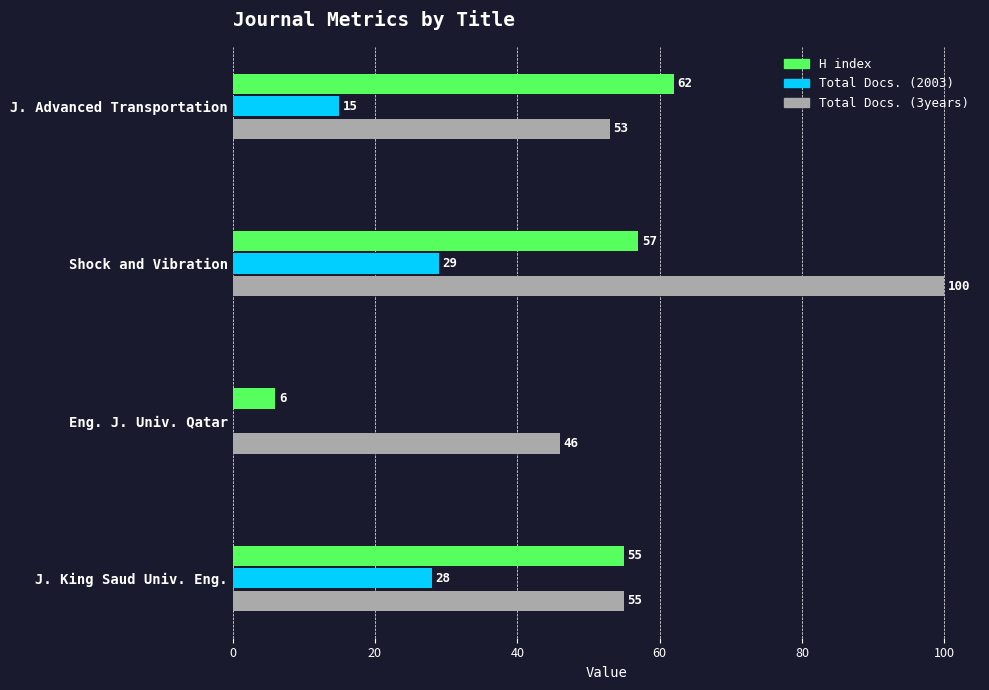

Where is H index nearest to the value 34?

J. King Saud Univ. Eng.